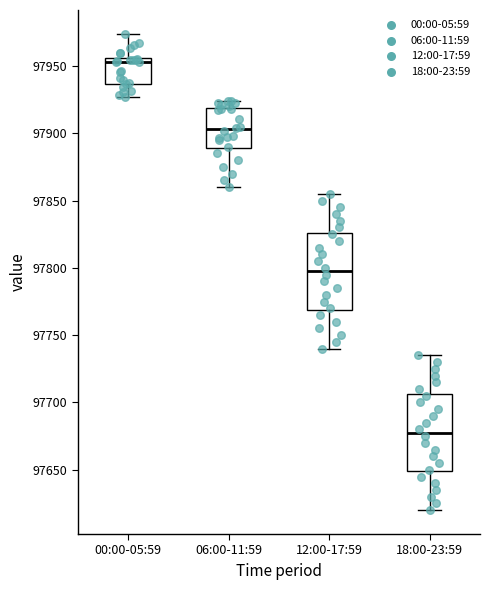

Reading left to right, read every box against the y-axis: the position of its median line, the range the box covers, and the ends of its whiskers. The values are not printed on the chart, so give them approximately, as read against the axis.

00:00-05:59: median 97955 (just below the box's upper edge), box 97935 to 97955, whiskers 97925 to 97975
06:00-11:59: median 97905, box 97890 to 97920, whiskers 97860 to 97925
12:00-17:59: median 97800, box 97770 to 97825, whiskers 97740 to 97855
18:00-23:59: median 97680, box 97650 to 97705, whiskers 97620 to 97735